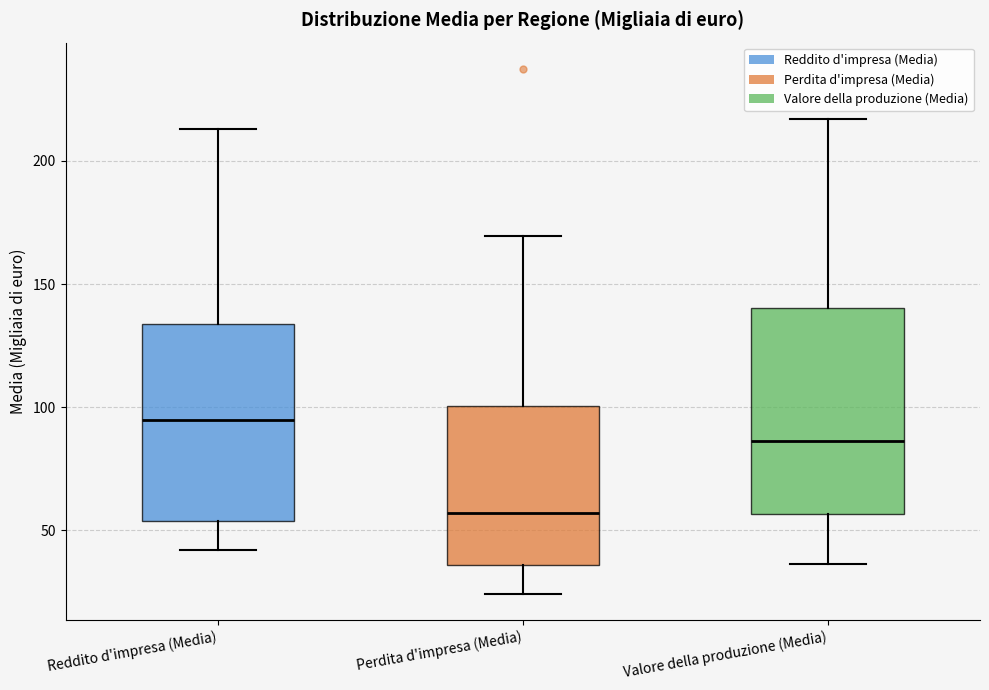

Which box has the lowest median line?

Perdita d'impresa (Media)